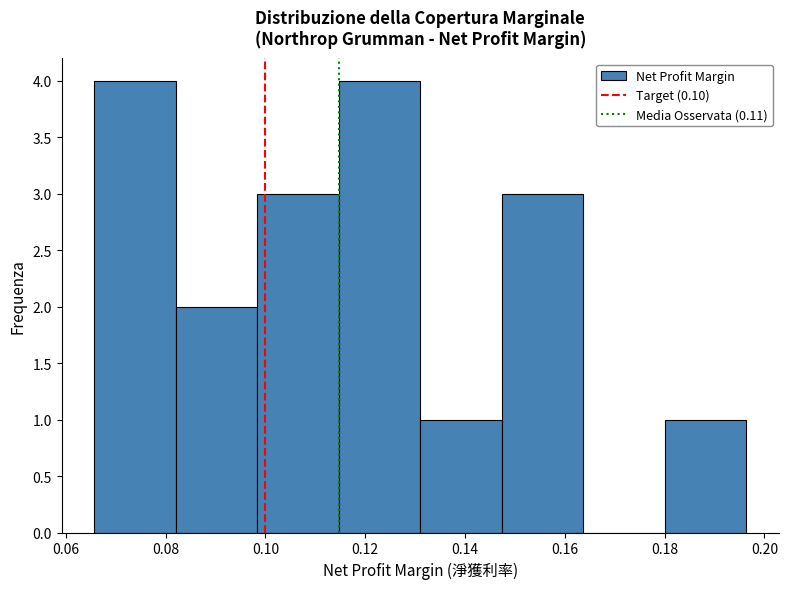

Reading left to right, transcribe this chart: for each bar, give the range it covers on the x-axis and its height. Neither the bar edges nor the heights are printed on the chart, so give them approximately, as read against the axes.

0.066 to 0.082: 4
0.082 to 0.098: 2
0.098 to 0.114: 3
0.114 to 0.132: 4
0.132 to 0.148: 1
0.148 to 0.164: 3
0.164 to 0.180: 0
0.180 to 0.196: 1